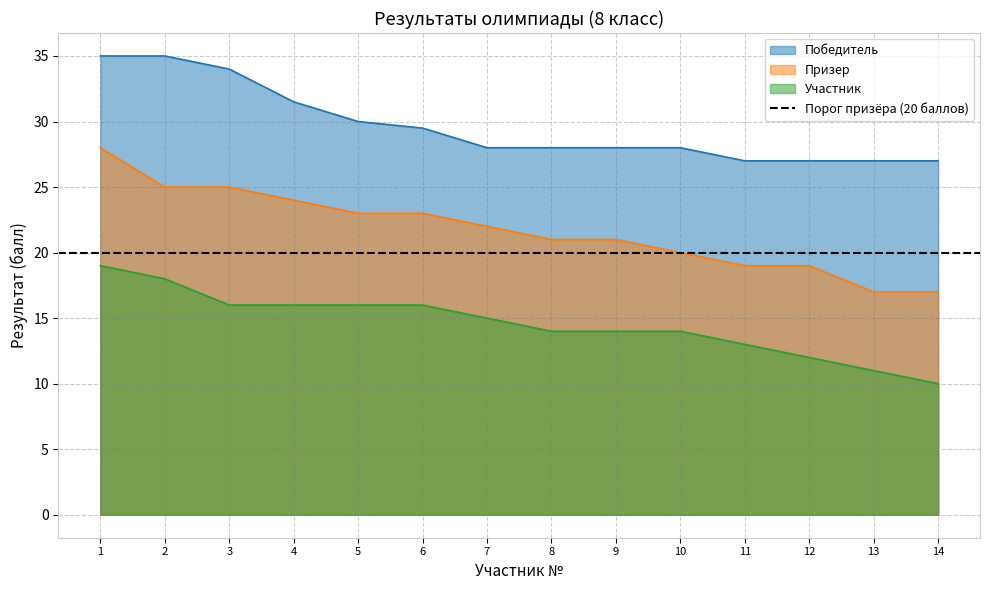

Reading left to right, extract all data points from this chart.

Победитель: 1=35.0	2=35.0	3=34.0	4=31.5	5=30.0	6=29.5	7=28.0	8=28.0	9=28.0	10=28.0	11=27.0	12=27.0	13=27.0	14=27.0
Призер: 1=28.0	2=25.0	3=25.0	4=24.0	5=23.0	6=23.0	7=22.0	8=21.0	9=21.0	10=20.0	11=19.0	12=19.0	13=17.0	14=17.0
Участник: 1=19.0	2=18.0	3=16.0	4=16.0	5=16.0	6=16.0	7=15.0	8=14.0	9=14.0	10=14.0	11=13.0	12=12.0	13=11.0	14=10.0